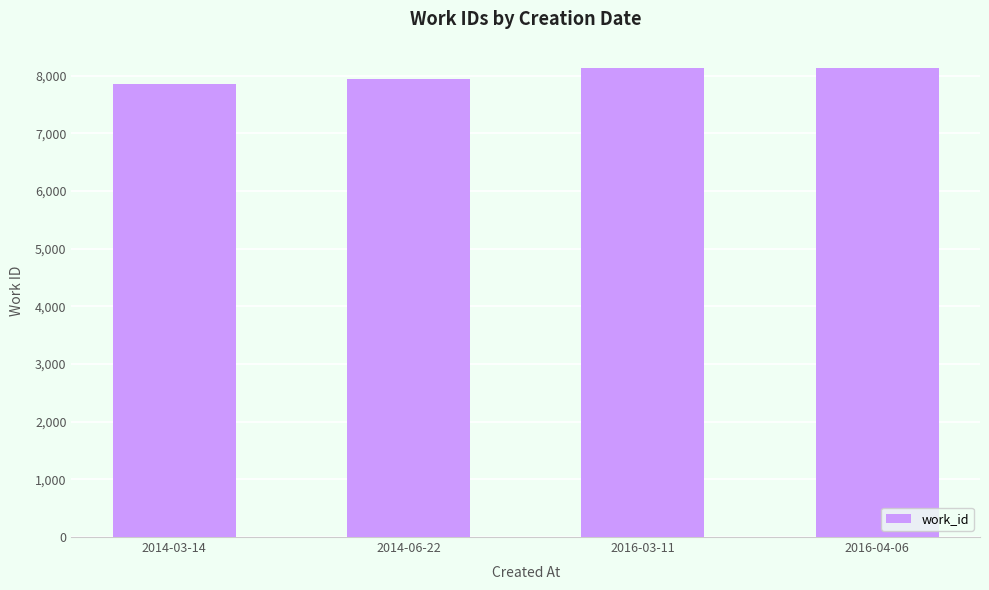

What is the label of the 4th bar from the right?

2014-03-14